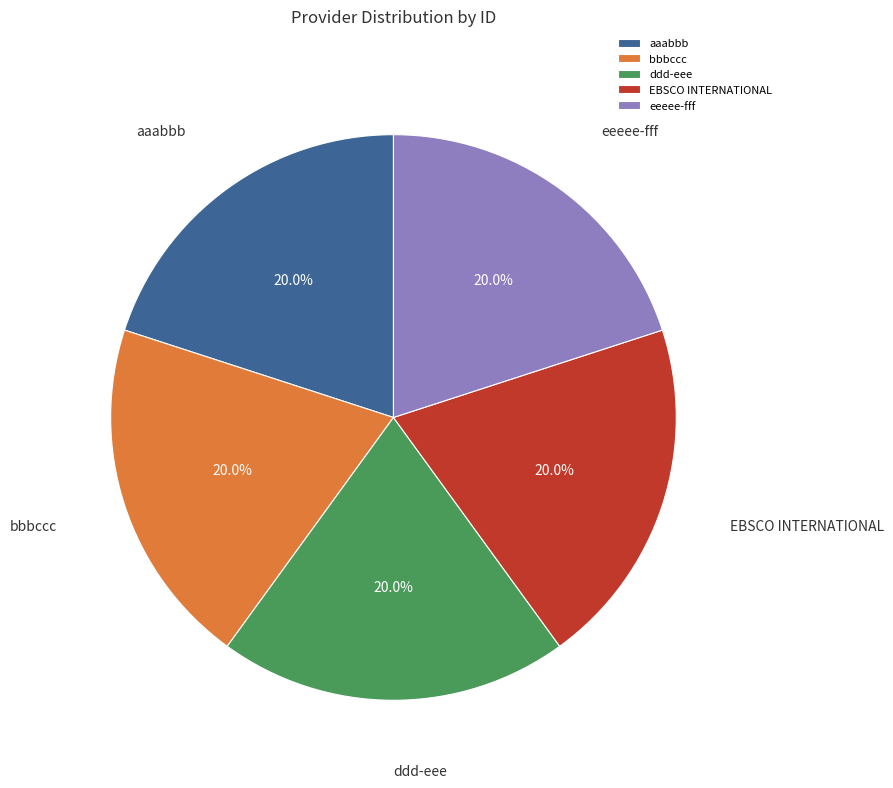

Approximately how many times larger is the value at EBSCO INTERNATIONAL compared to aaabbb?

1.0